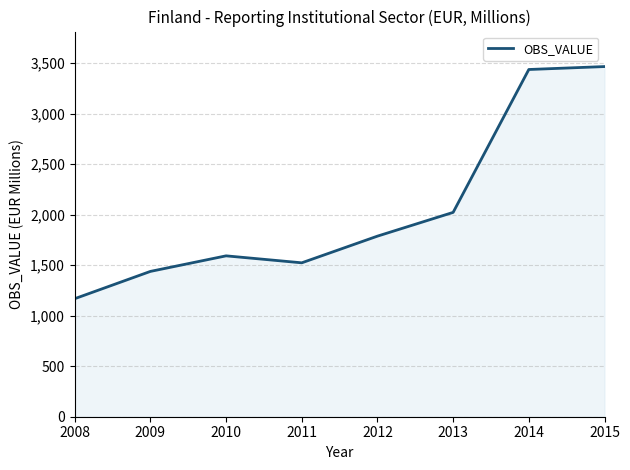

Reading left to right, list all the values displayed in this chart.

1168	1438	1592	1523	1787	2022	3436	3465